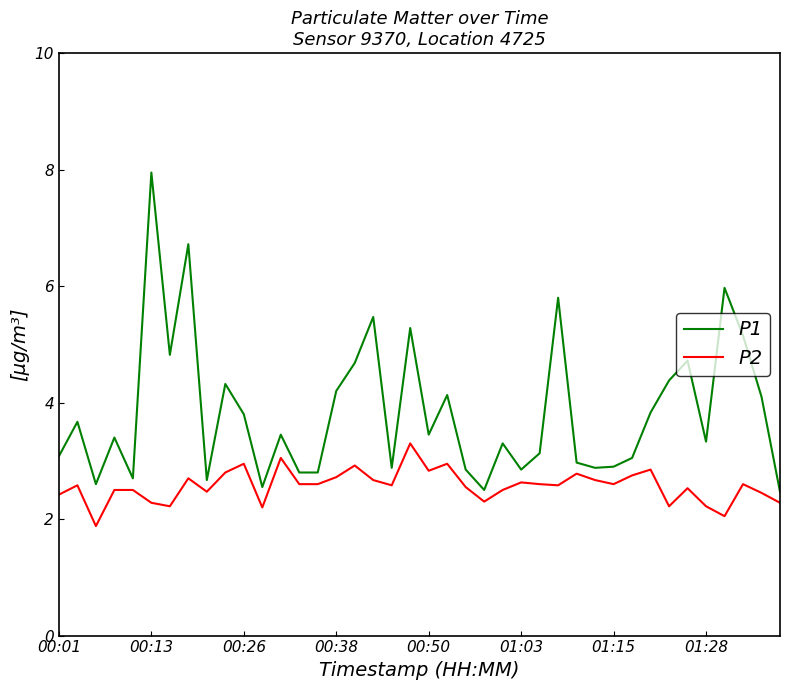

True or false: P2 has more than 1 interior local peaks.

True